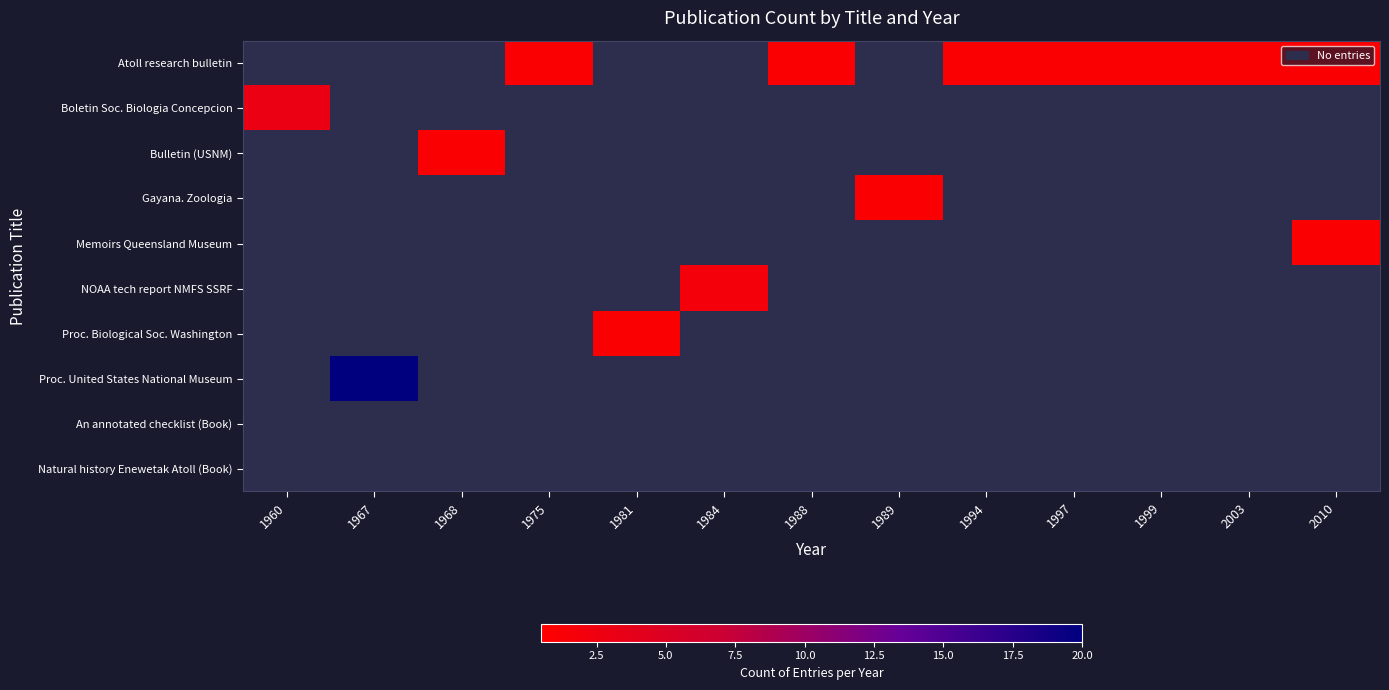

What is the difference between the highest and lowest values at 1967?

20